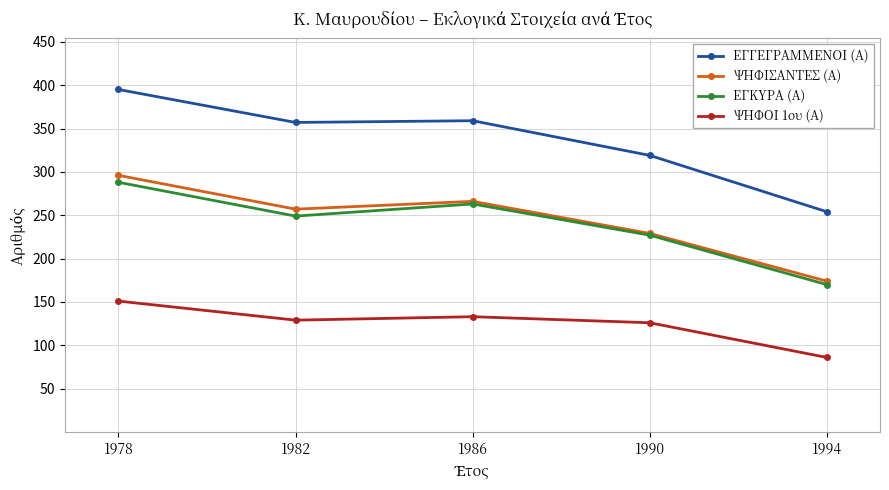

Between 1978 and 1994, which series saw the biggest shift?

ΕΓΓΕΓΡΑΜΜΕΝΟΙ (Α)